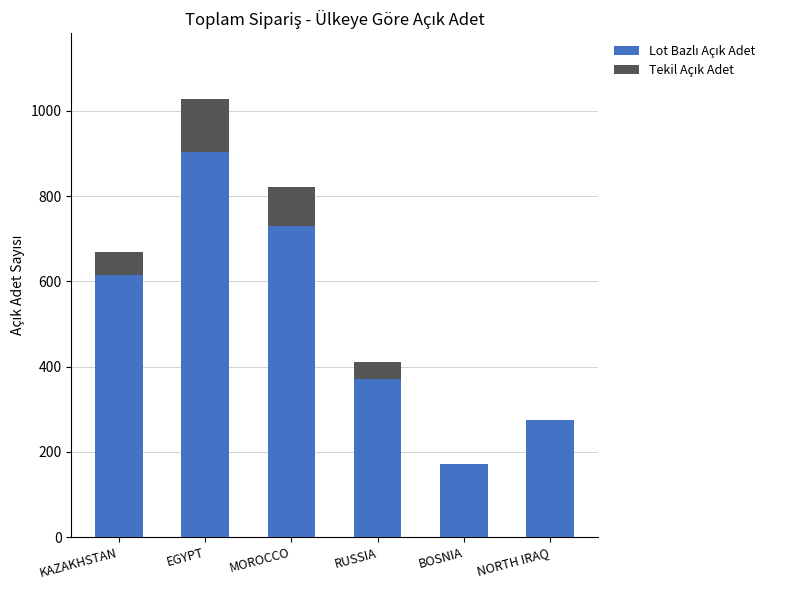

Does the chart contain stacked bars?

Yes